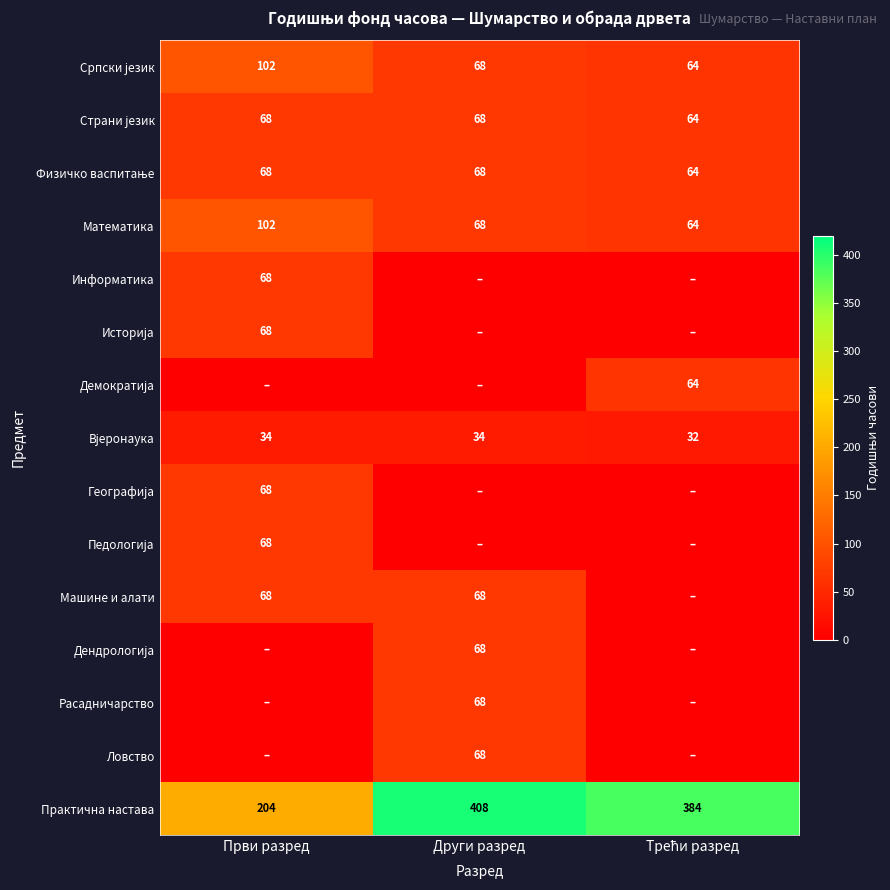

What is the total value across all series at Други разред?

986